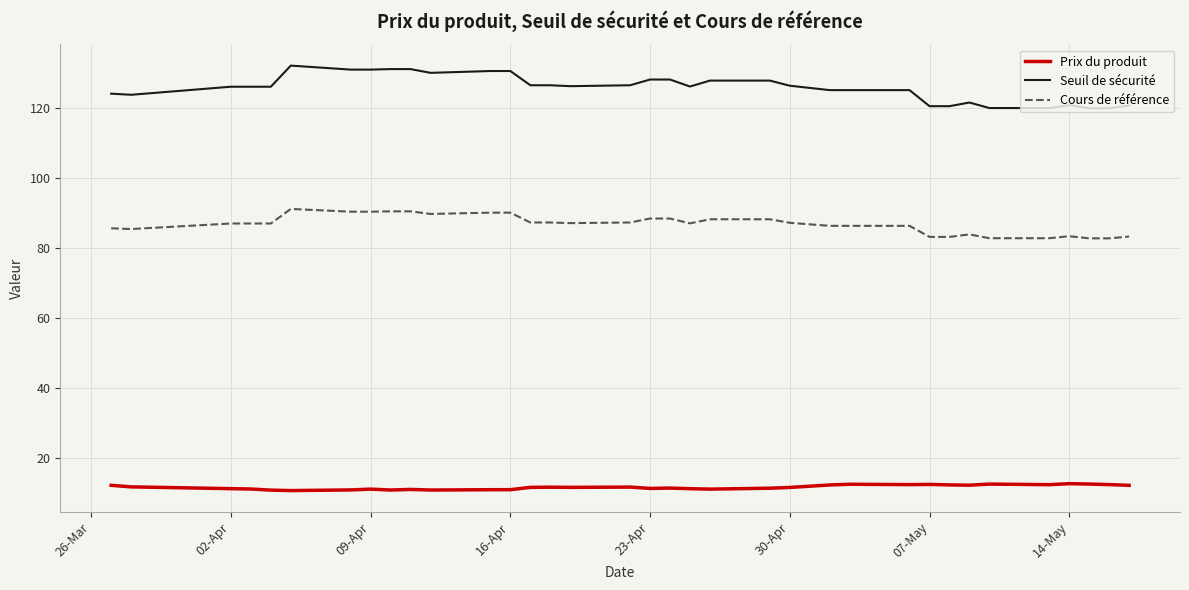

List the series in order of their overall mean, lowest first.

Prix du produit, Cours de référence, Seuil de sécurité